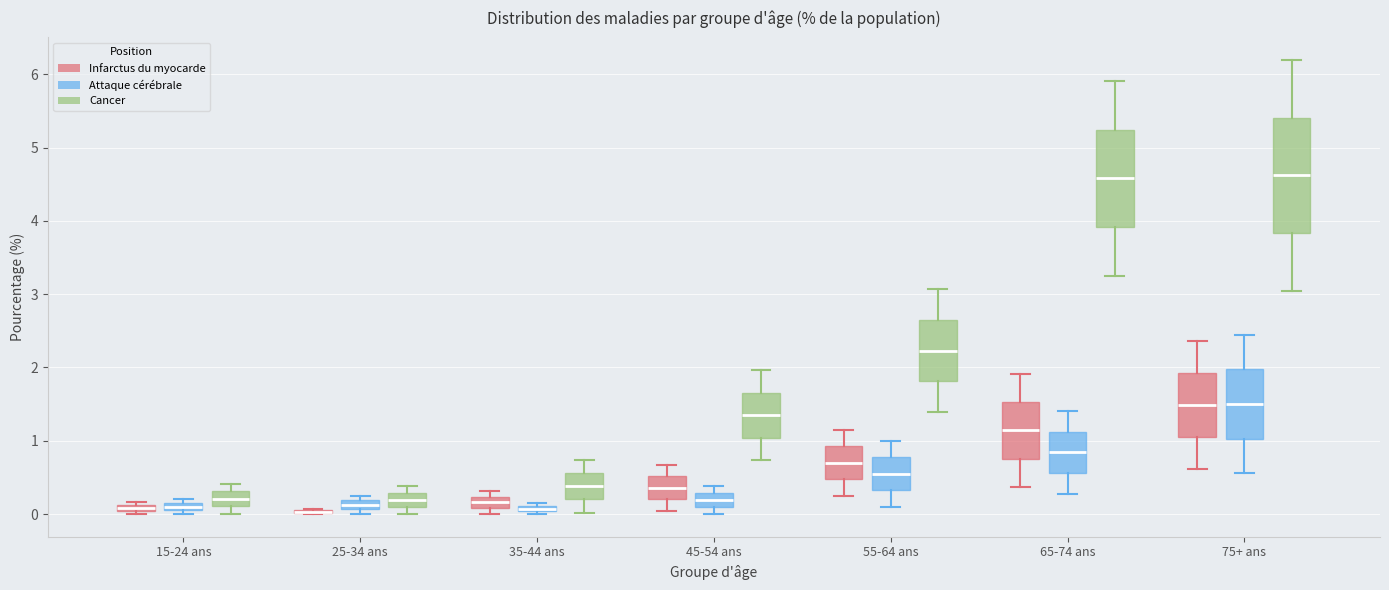

Where is the lower edge of the box for 65-74 ans (Attaque cérébrale) on the y-axis? The values are not printed on the chart, so give them approximately, as read against the axis.

0.6